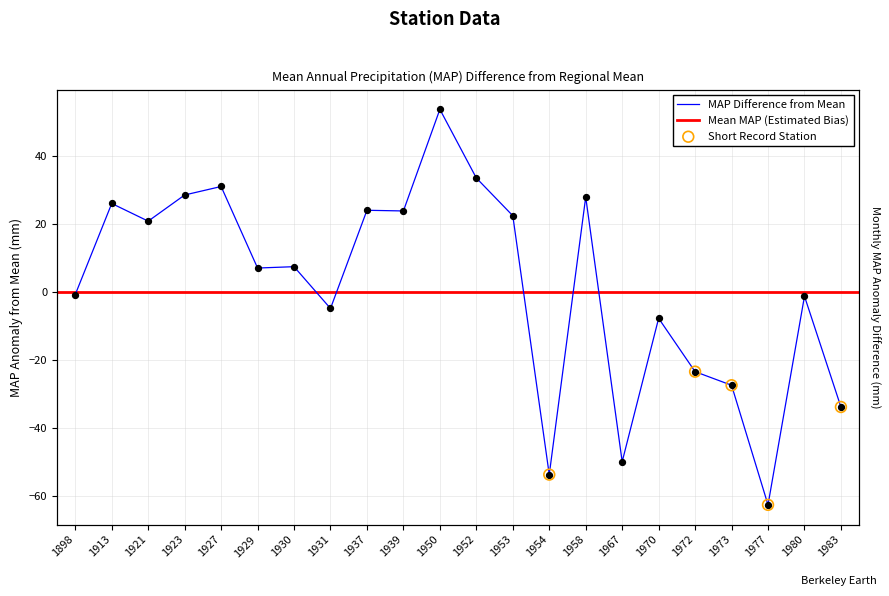

What is the ratio of the value at 1923 to the value at 1937?

1.2